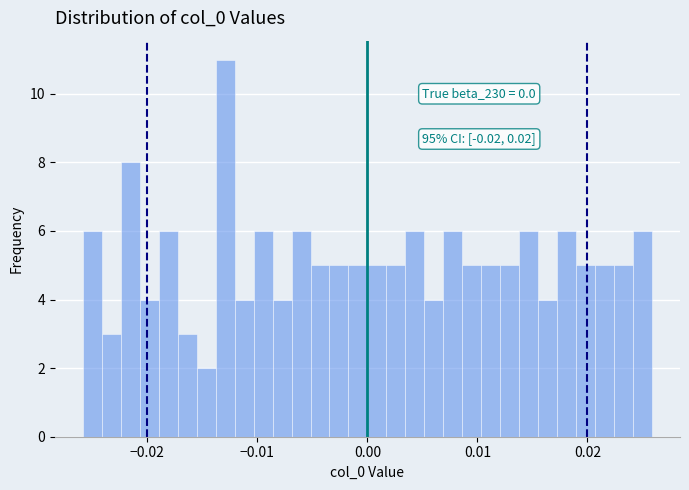

Around what value on the x-axis is the tallest bar? Give the approximate position of its centre, as read against the axis.

-0.013